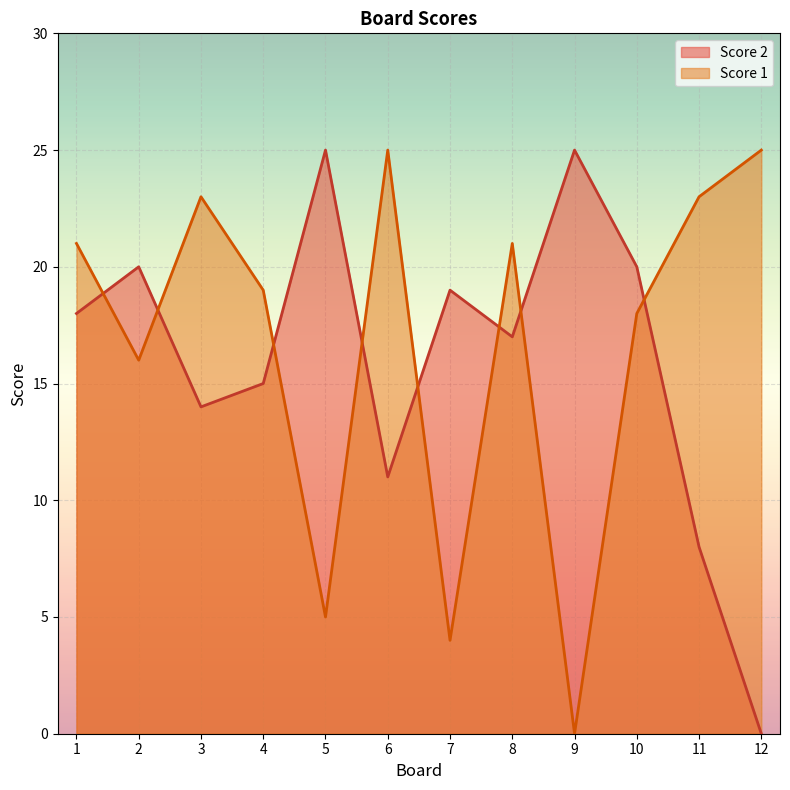

List the series in order of their overall mean, highest first.

Score 1, Score 2